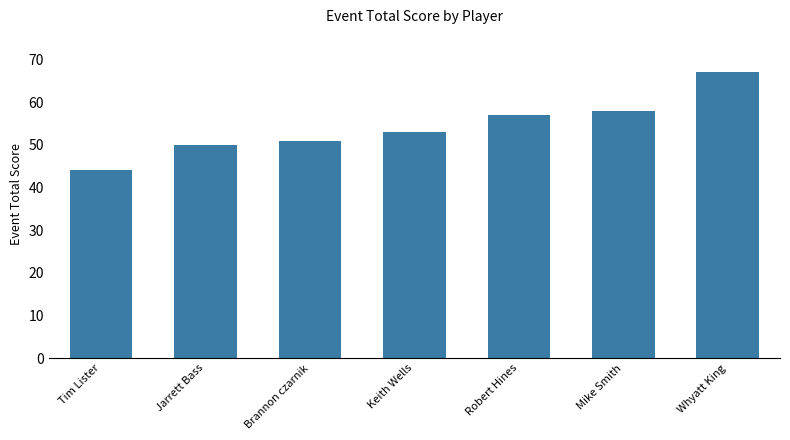

Reading left to right, extract all data points from this chart.

44	50	51	53	57	58	67